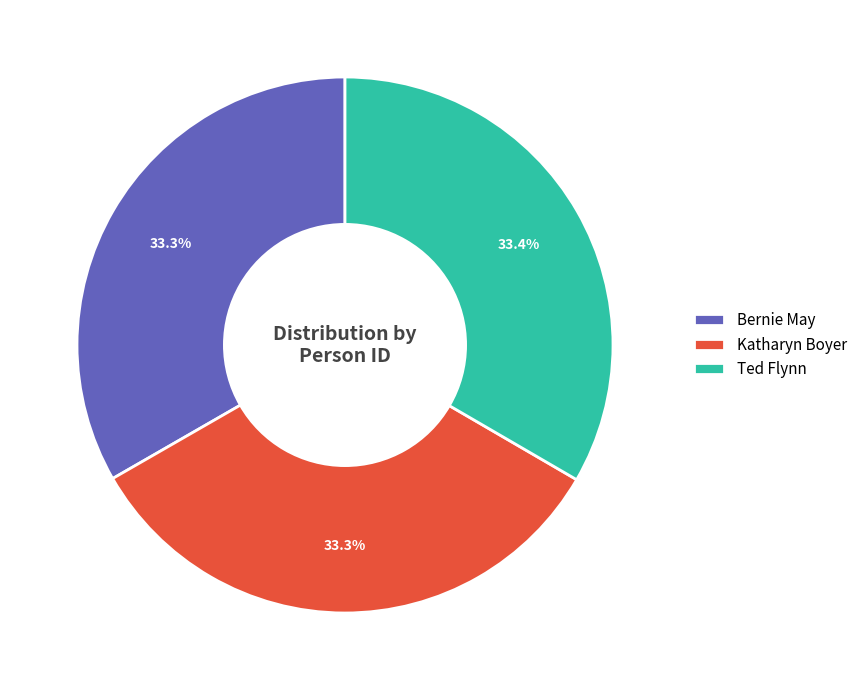

How many segments does this pie chart have?

3